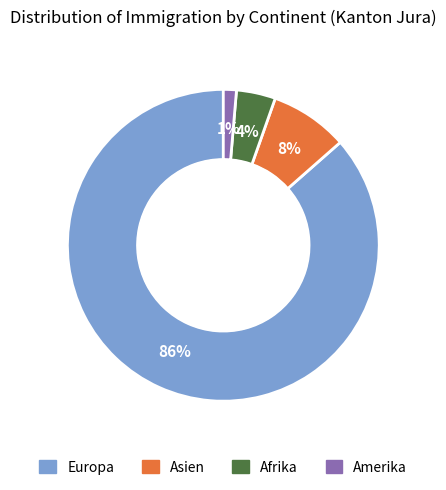

Does Europa account for over 50% of the chart?

Yes